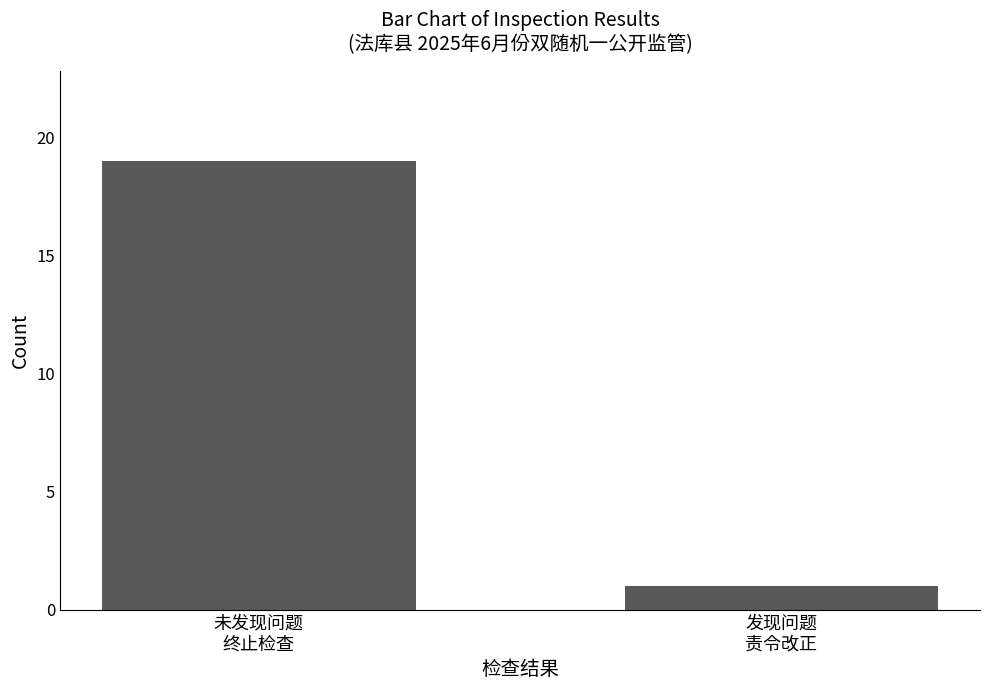

Approximately how many times larger is the value at 发现问题
责令改正 compared to 未发现问题
终止检查?

0.1